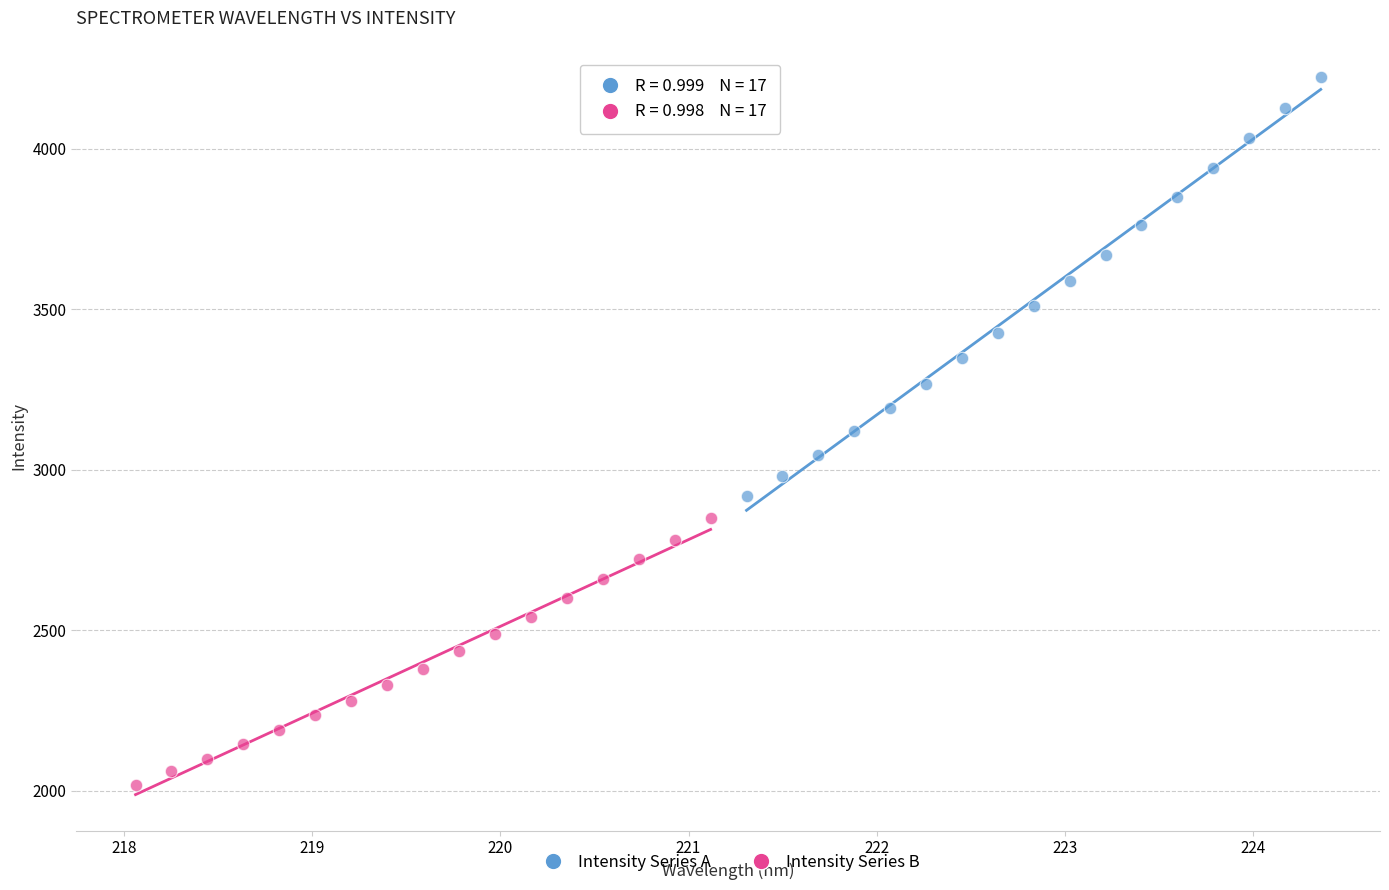

Which series has the largest Y range (max minus min)?

Intensity Series A